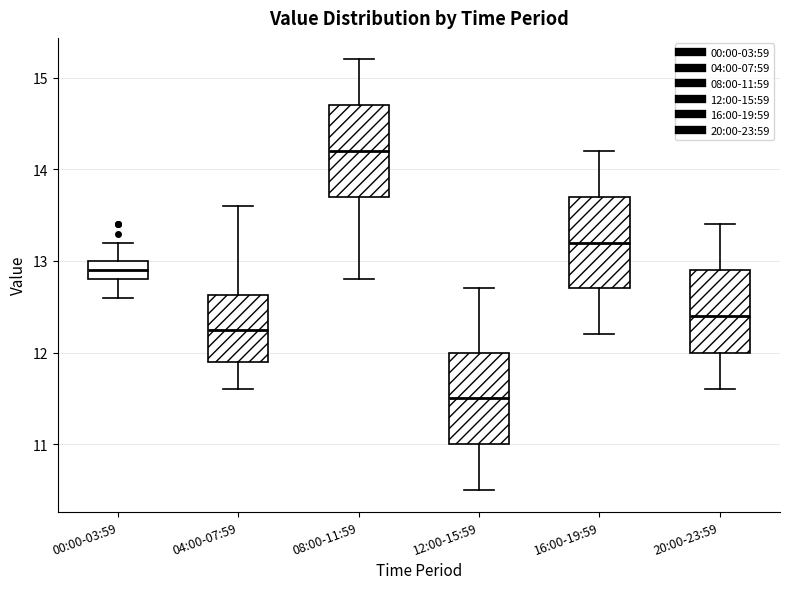

Reading left to right, transcribe this box plot: for each box, give where its median line is, the range the box spans, and where its two whiskers end, as read against the y-axis. The values are not printed on the chart, so give them approximately, as read against the axis.

00:00-03:59: median 12.9, box 12.8 to 13.0, whiskers 12.6 to 13.2
04:00-07:59: median 12.3, box 11.9 to 12.6, whiskers 11.6 to 13.6
08:00-11:59: median 14.2, box 13.7 to 14.7, whiskers 12.8 to 15.2
12:00-15:59: median 11.5, box 11.0 to 12.0, whiskers 10.5 to 12.7
16:00-19:59: median 13.2, box 12.7 to 13.7, whiskers 12.2 to 14.2
20:00-23:59: median 12.4, box 12.0 to 12.9, whiskers 11.6 to 13.4